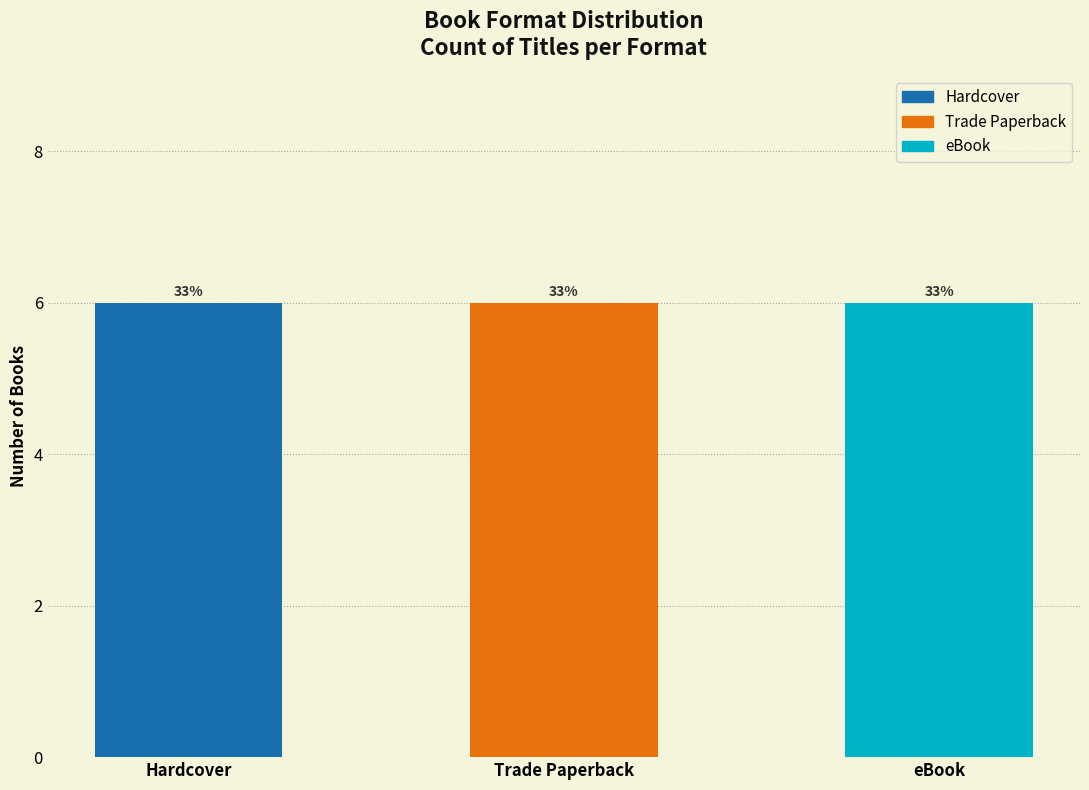

The value of Hardcover at Rhino in Right Field is 1117753001. True or false?

False